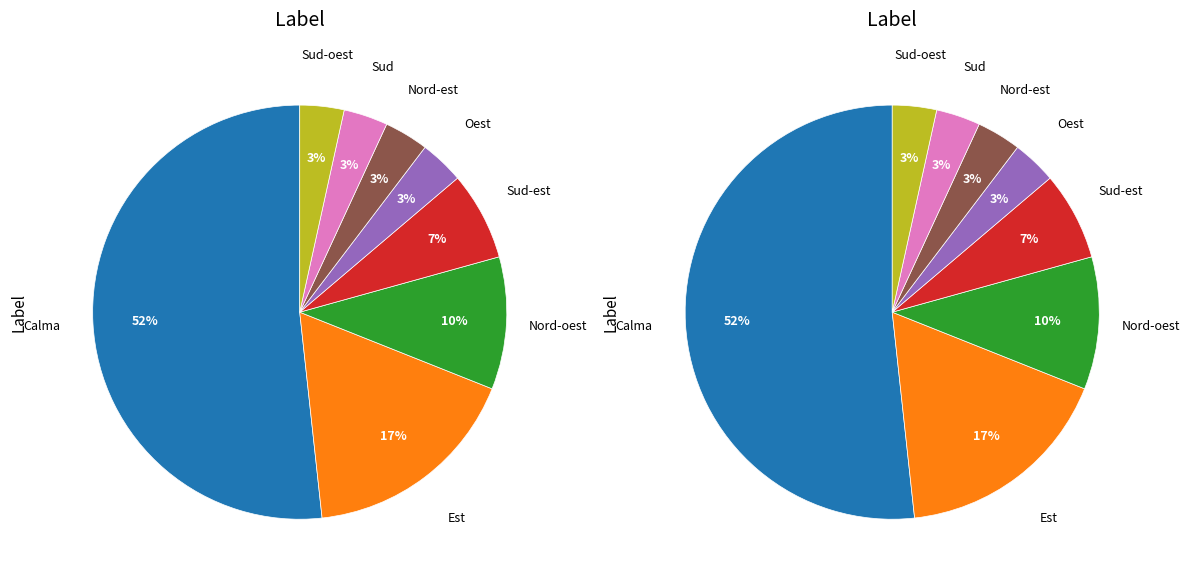

Which slice is the largest?

Calma